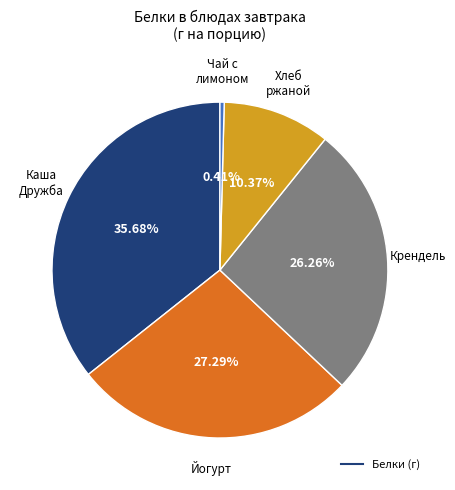

Is there a majority slice in this chart?

No